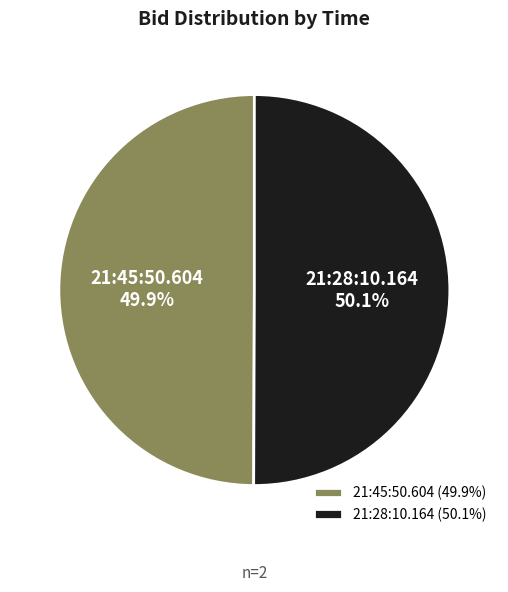

True or false: 21:45:50.604 accounts for 40% of the total.

False